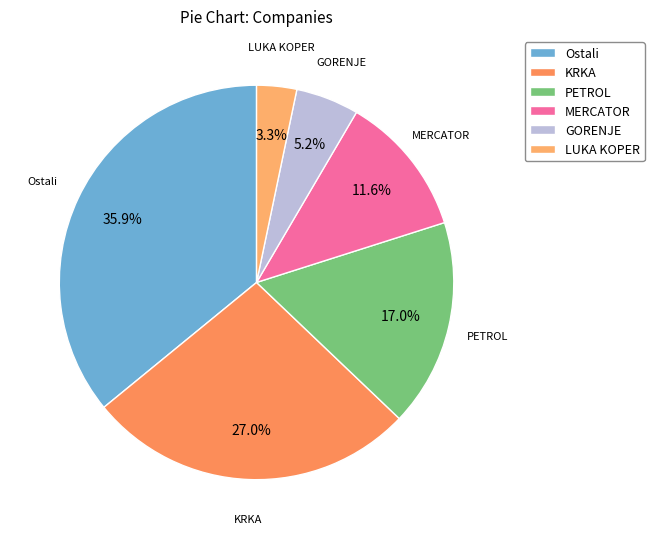

How many segments does this pie chart have?

6